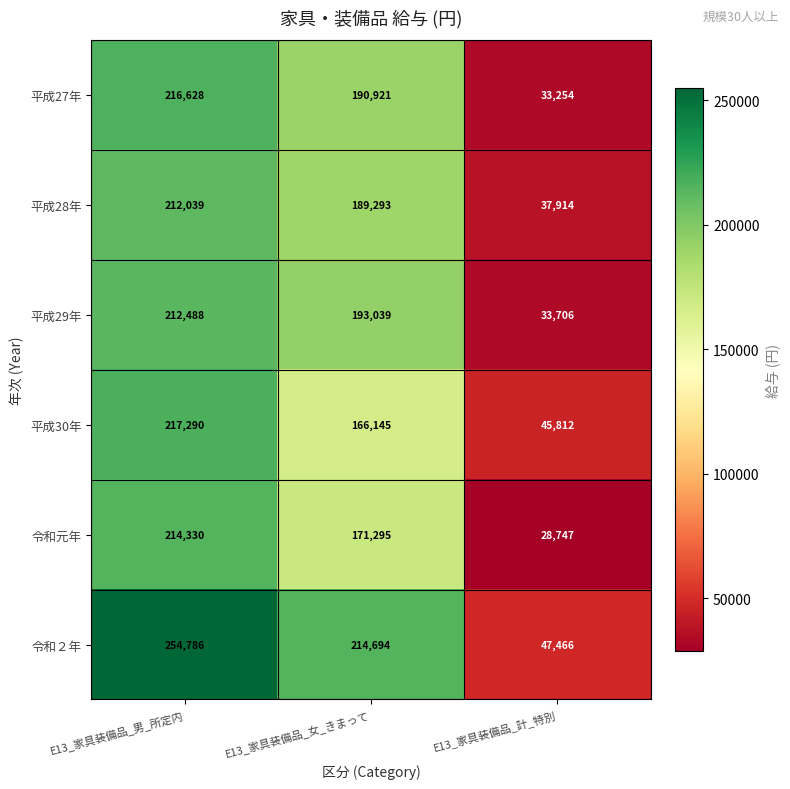

What is the minimum value for 平成28年?

37914